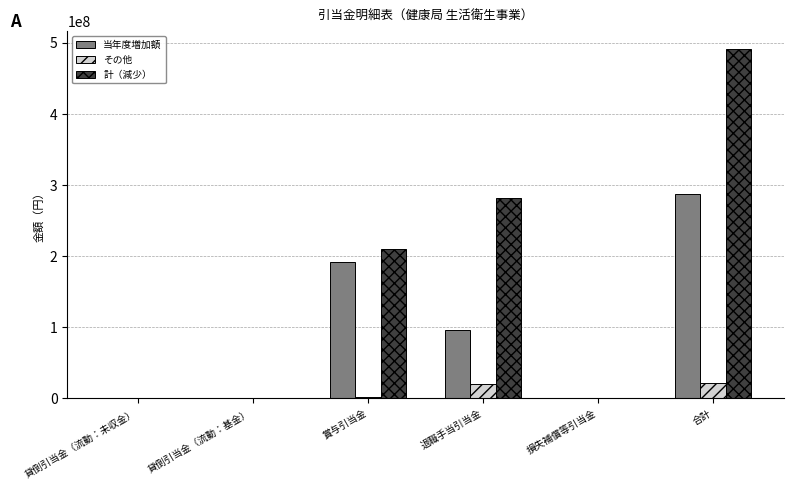

Is the value of その他 at 合計 greater than the value of 計（減少） at 損失補償等引当金?

Yes